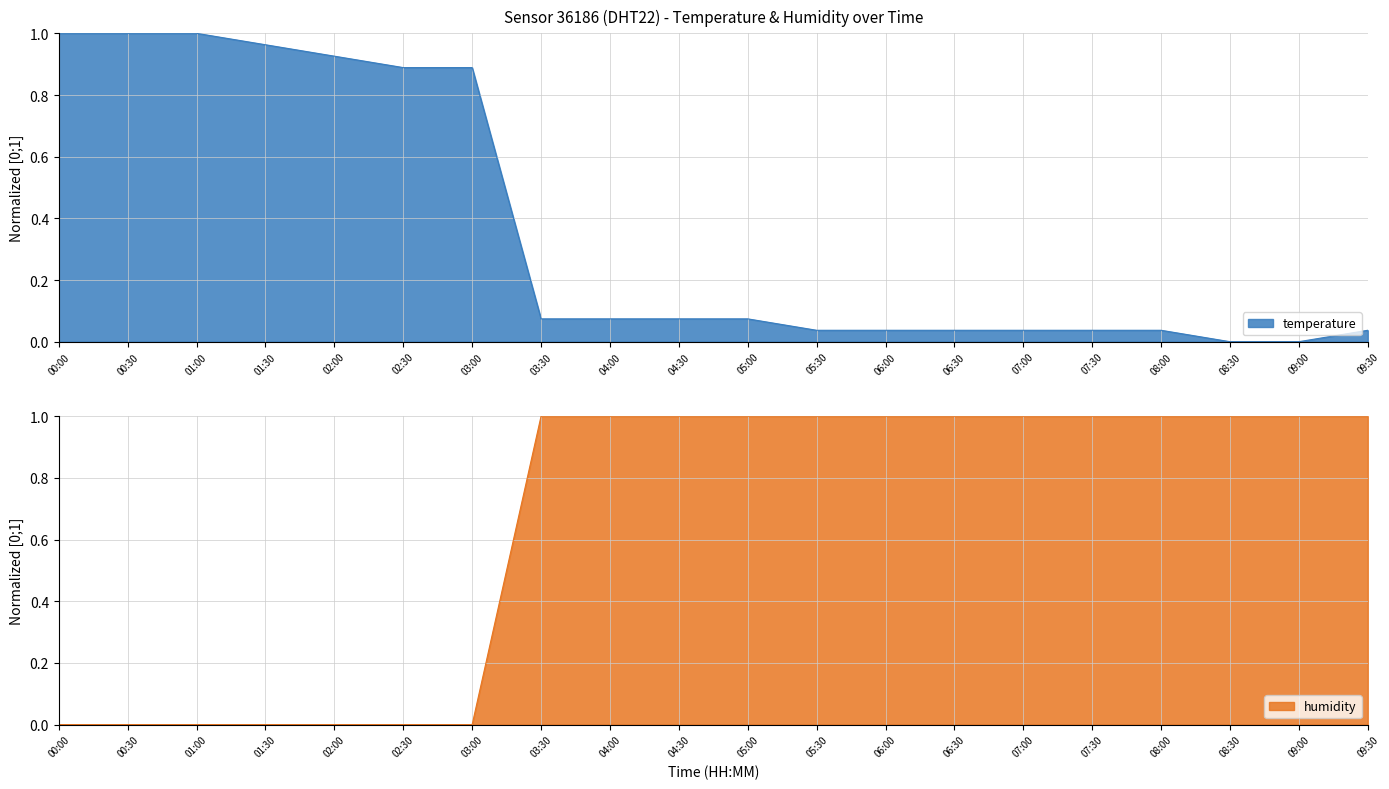

Rank the categories by temperature value from lowest to highest.

08:30, 09:00, 05:30, 06:00, 06:30, 07:00, 07:30, 08:00, 09:30, 03:30, 04:00, 04:30, 05:00, 02:30, 03:00, 02:00, 01:30, 00:00, 00:30, 01:00